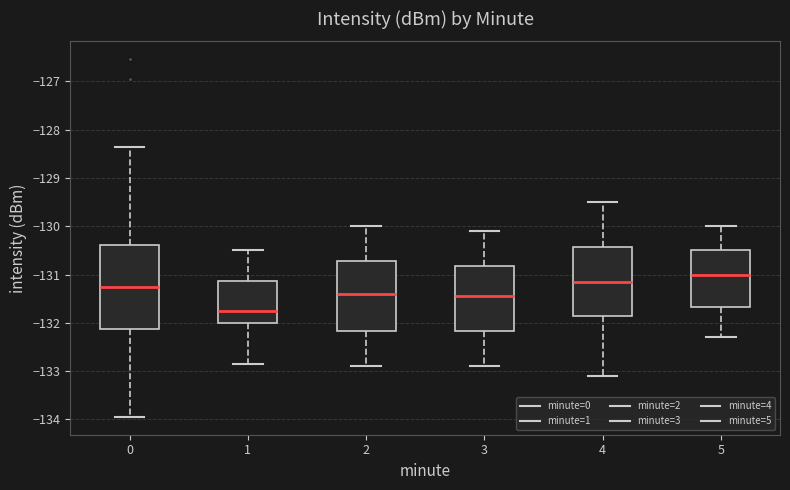

Reading left to right, transcribe this box plot: for each box, give where its median line is, the range the box spans, and where its two whiskers end, as read against the y-axis. The values are not printed on the chart, so give them approximately, as read against the axis.

0: median -131.3, box -132.1 to -130.4, whiskers -133.9 to -128.4
1: median -131.7, box -132.0 to -131.1, whiskers -132.9 to -130.5
2: median -131.4, box -132.2 to -130.7, whiskers -132.9 to -130.0
3: median -131.4, box -132.2 to -130.8, whiskers -132.9 to -130.1
4: median -131.1, box -131.8 to -130.4, whiskers -133.1 to -129.5
5: median -131.0, box -131.7 to -130.5, whiskers -132.3 to -130.0